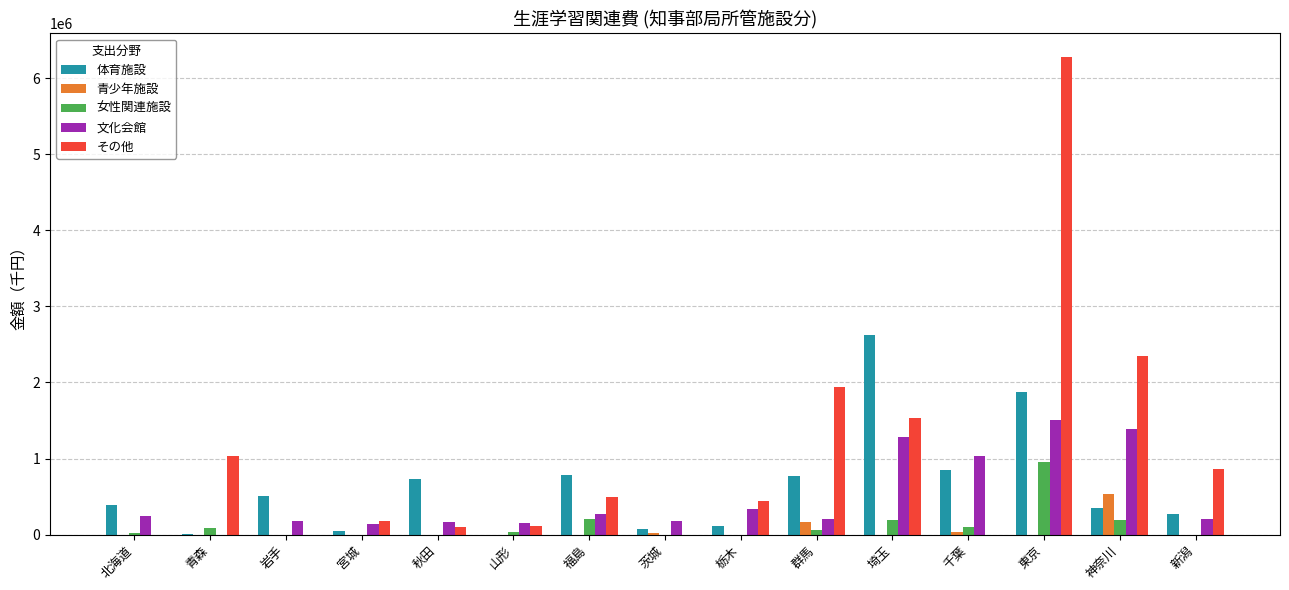

Is the value of 青少年施設 at 埼玉 greater than the value of 女性関連施設 at 福島?

No